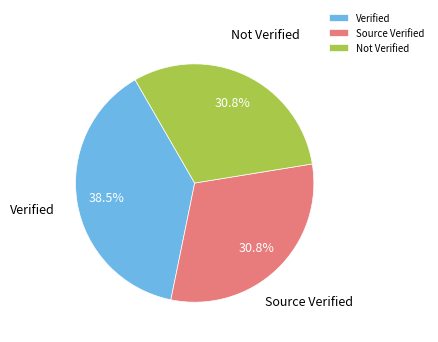

Combined, what portion of the pie is Not Verified and Source Verified?

61.5%